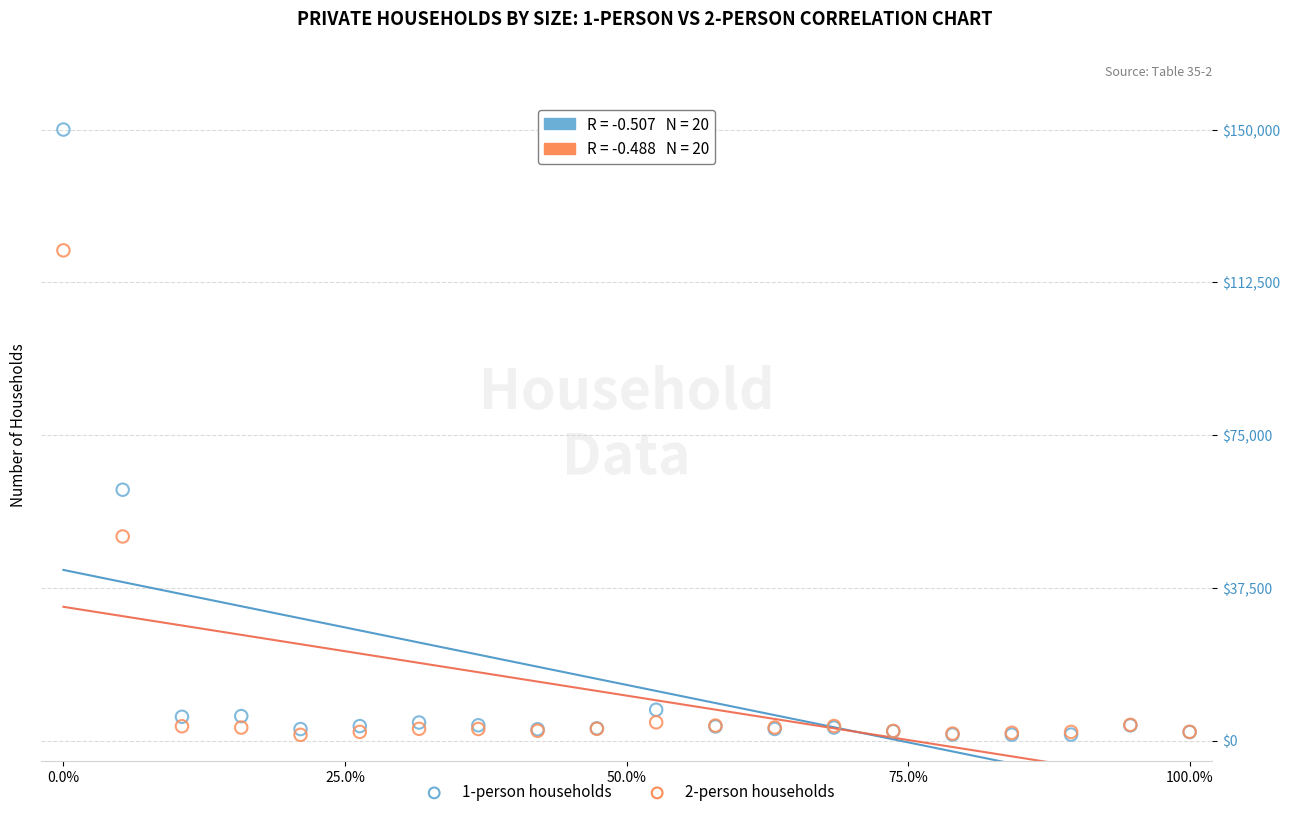

Across all series, what Y value is closest to 75700?

61575.6